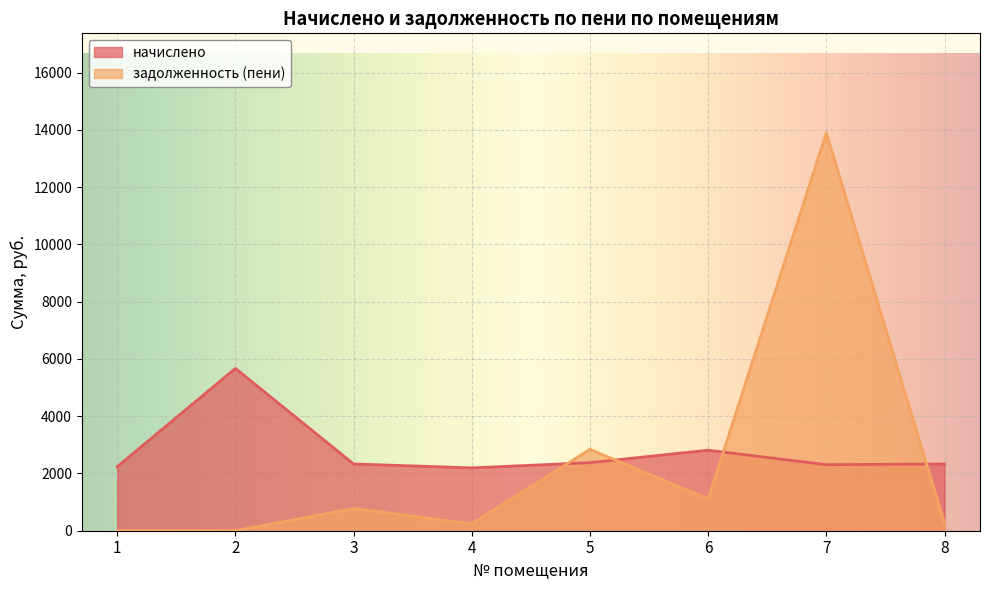

What is the value of the начислено point at the 6th from the left?

2811.8